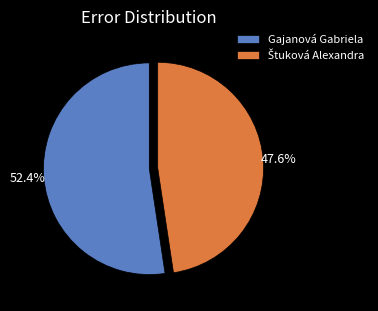

What is the largest slice in the pie chart?

Gajanová Gabriela